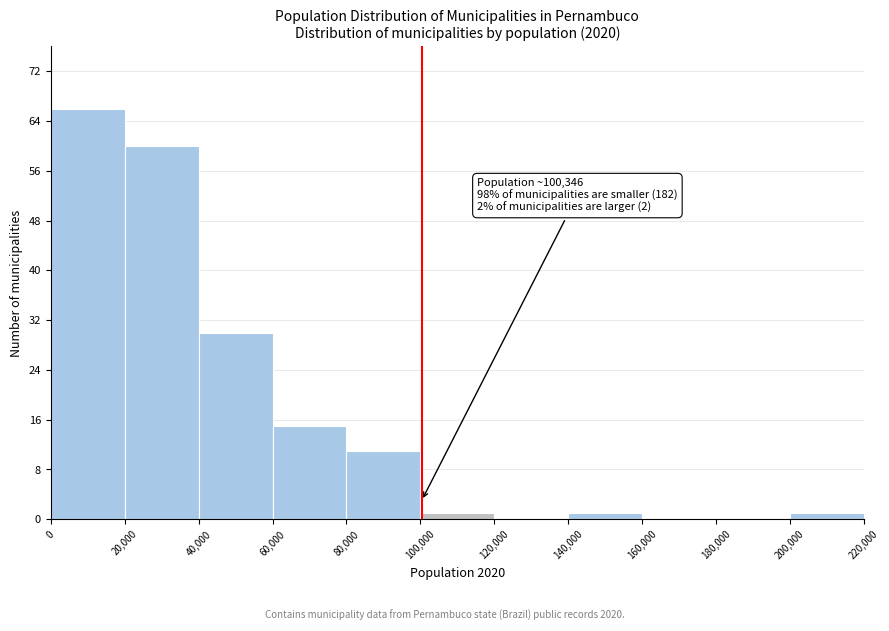

Over which range of the x-axis is the bar tallest?

0 to 20,000